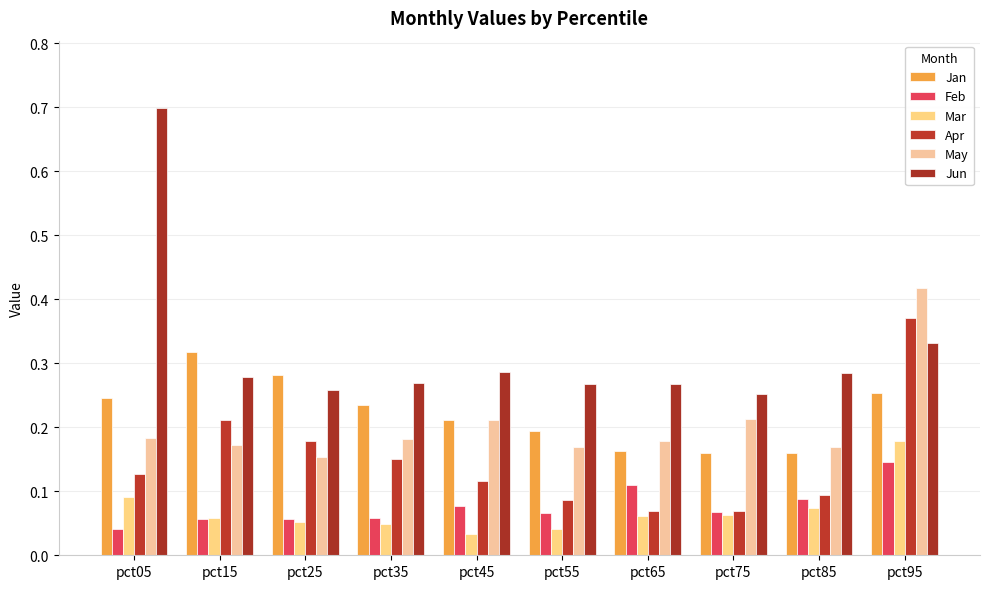

At pct25, list the series in order from smallest to largest.

Mar, Feb, May, Apr, Jun, Jan